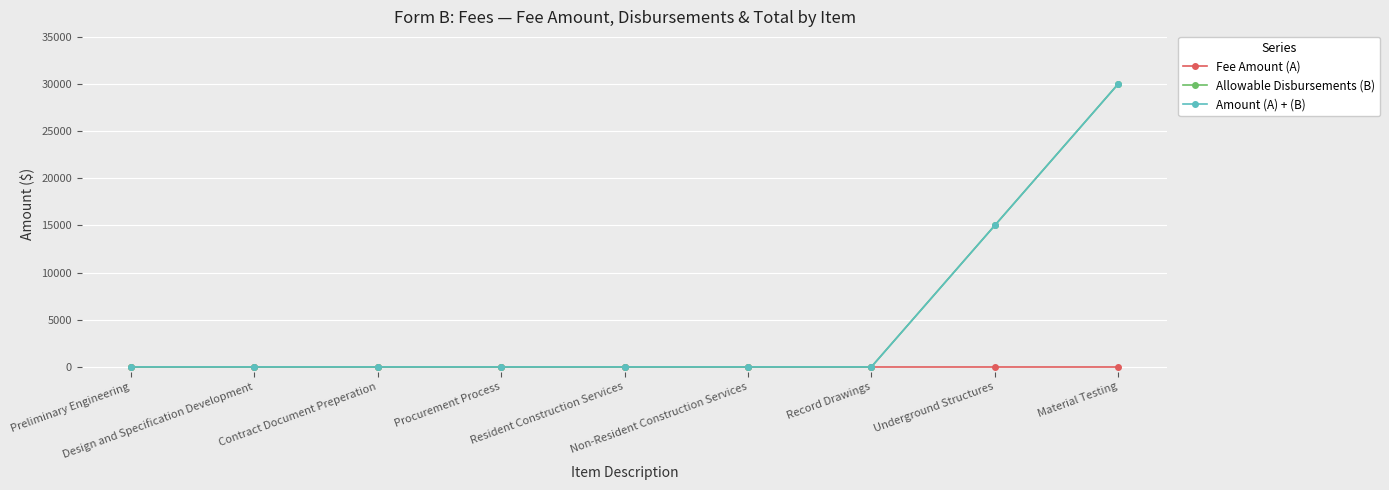

True or false: Fee Amount (A) has more than 2 interior local peaks.

False